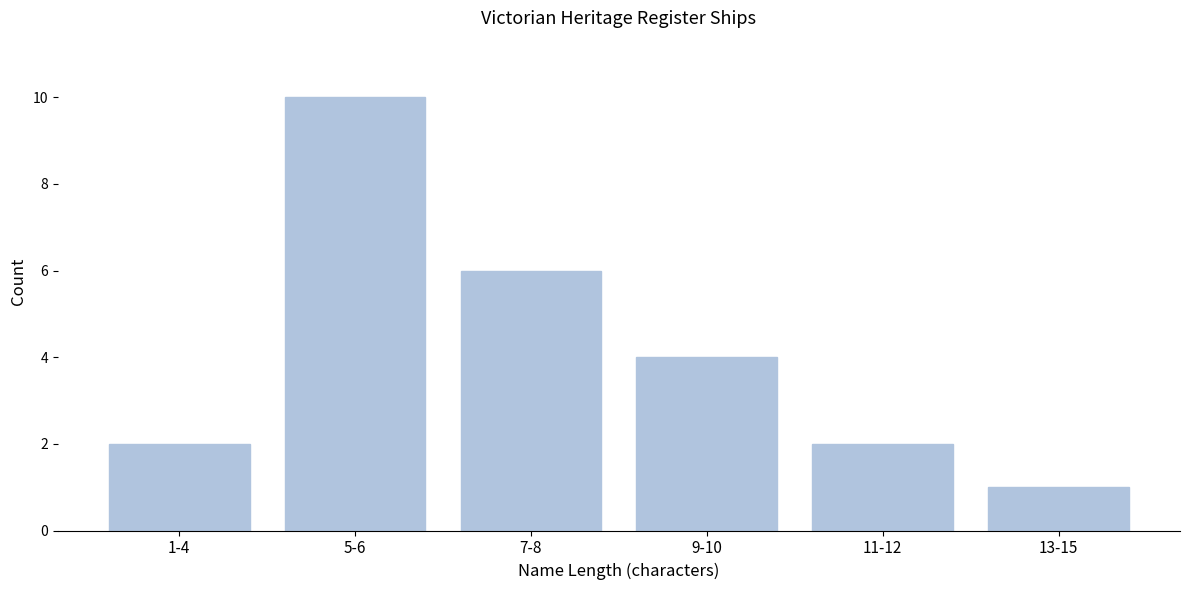

Reading left to right, what are all the values shown in this chart?

1-4=2	5-6=10	7-8=6	9-10=4	11-12=2	13-15=1